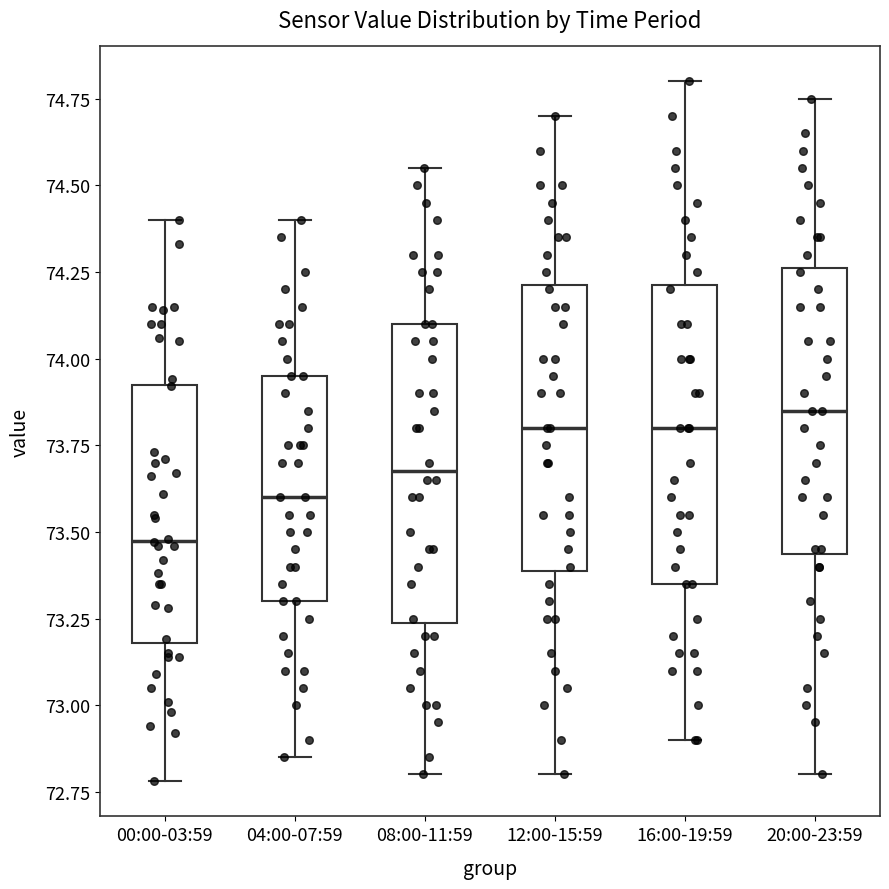

Which box has the lowest median line?

00:00-03:59